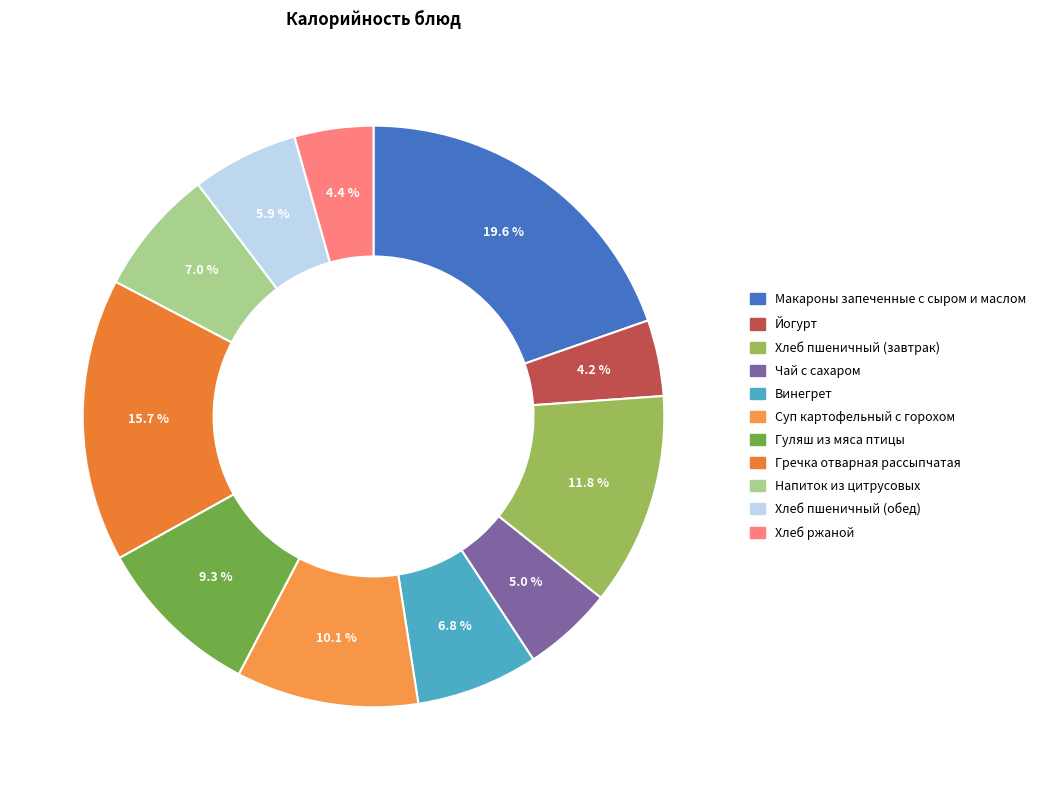

What is the smallest slice in the pie chart?

Йогурт